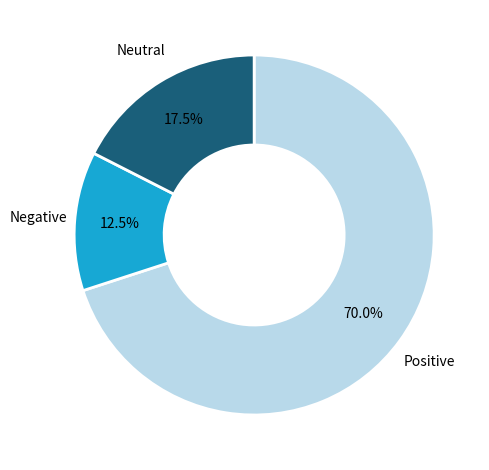

Does any single category account for the majority?

Yes